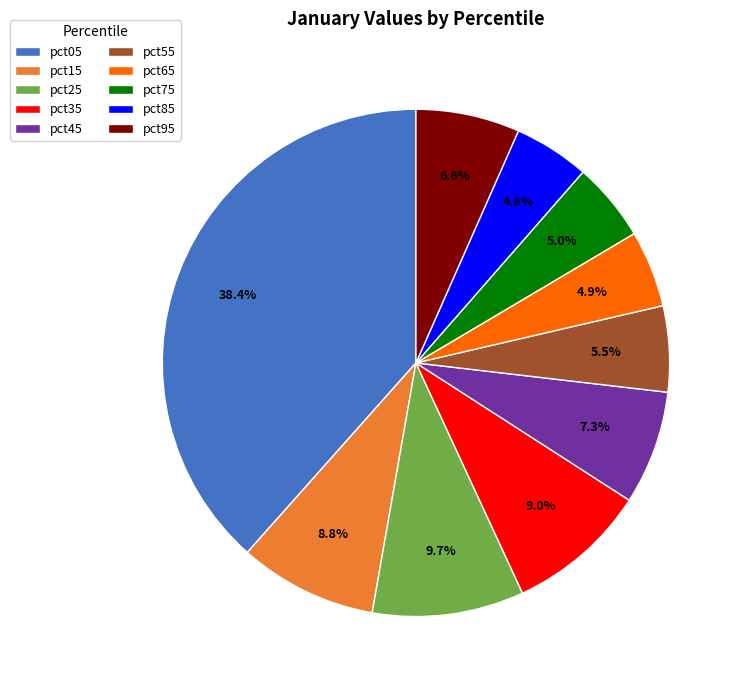

What is the largest slice in the pie chart?

pct05